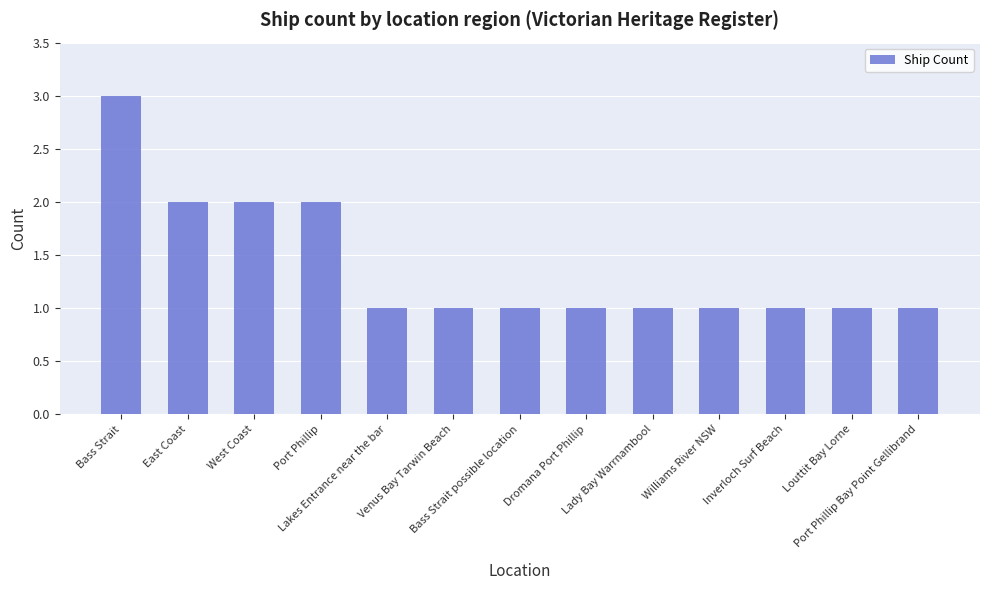

Read the value at Port Phillip.

2